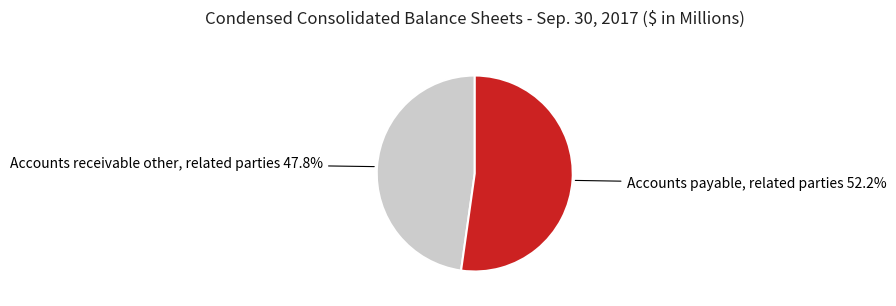

Is there a majority slice in this chart?

Yes